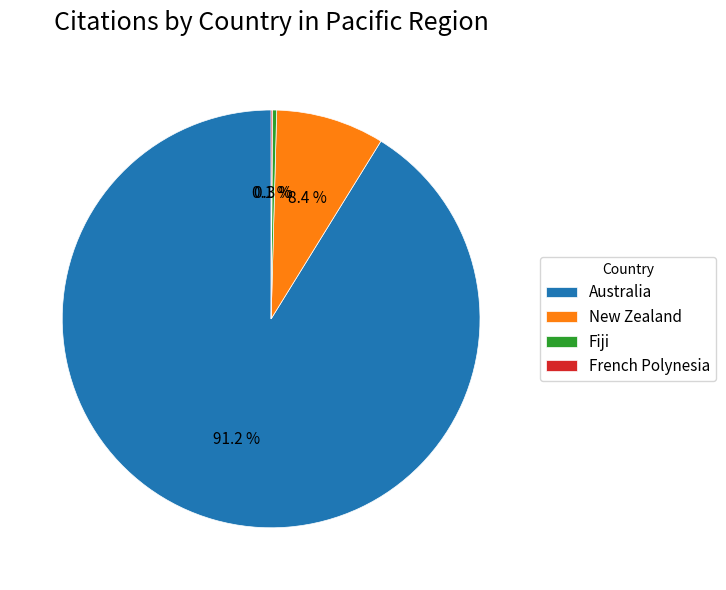

True or false: Fiji accounts for 7% of the total.

False